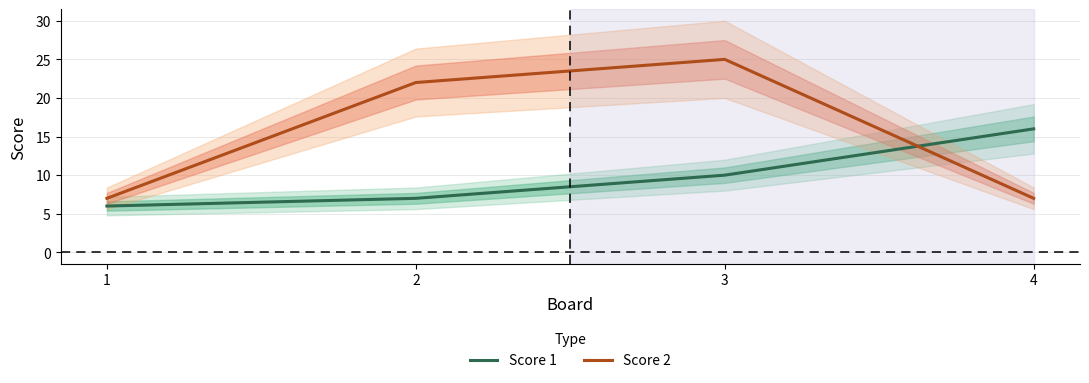

Which has a higher value, 2 or 3?

3